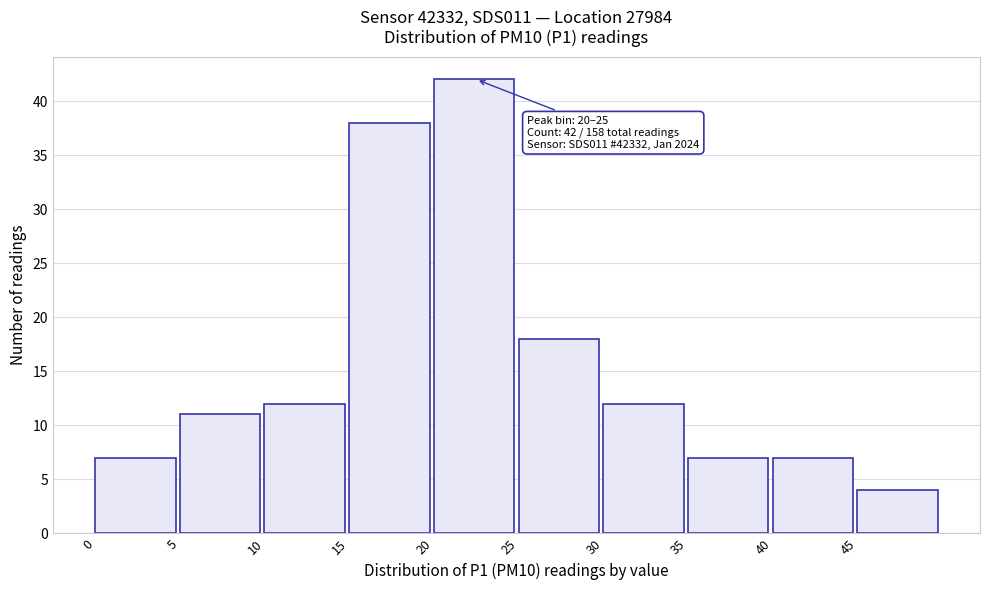

Which range on the x-axis has the tallest bar?

20 to 25